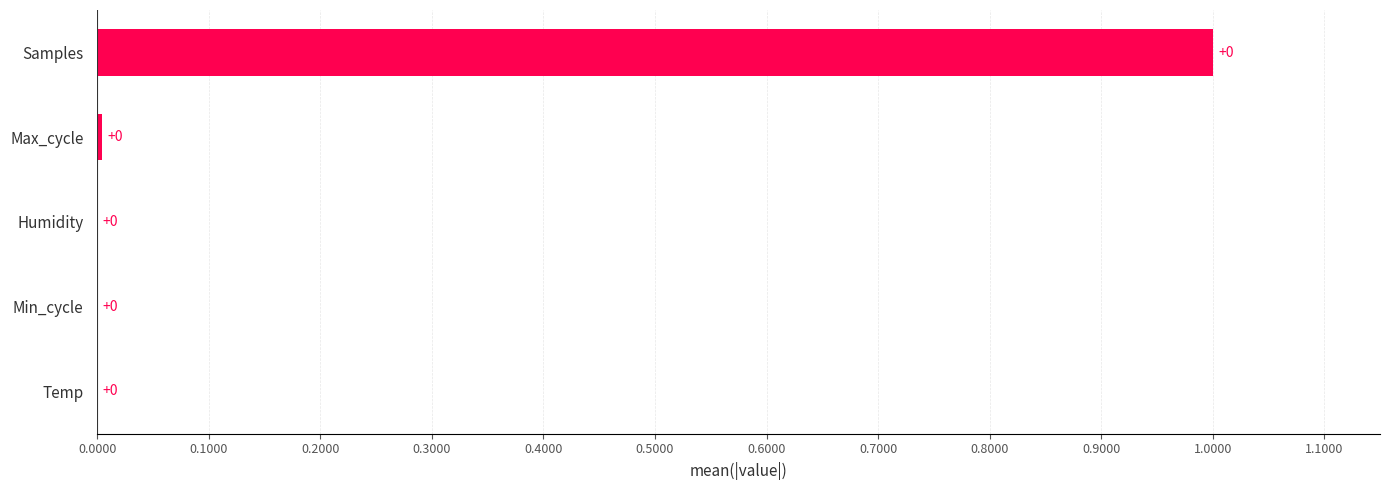

What is the sum of all values?

1.0